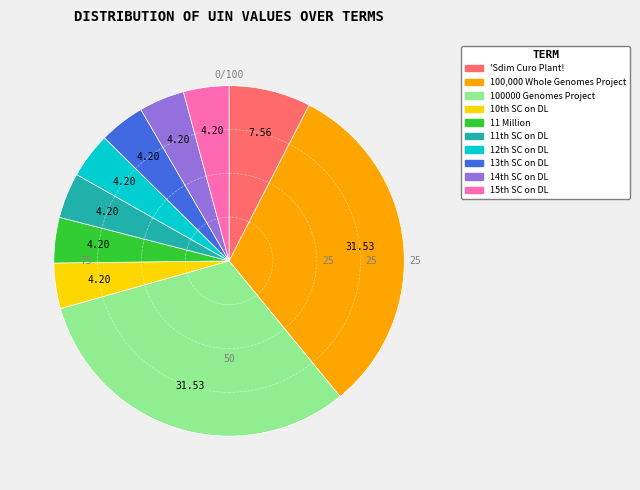

Is 100000 Genomes Project the majority of the pie?

No